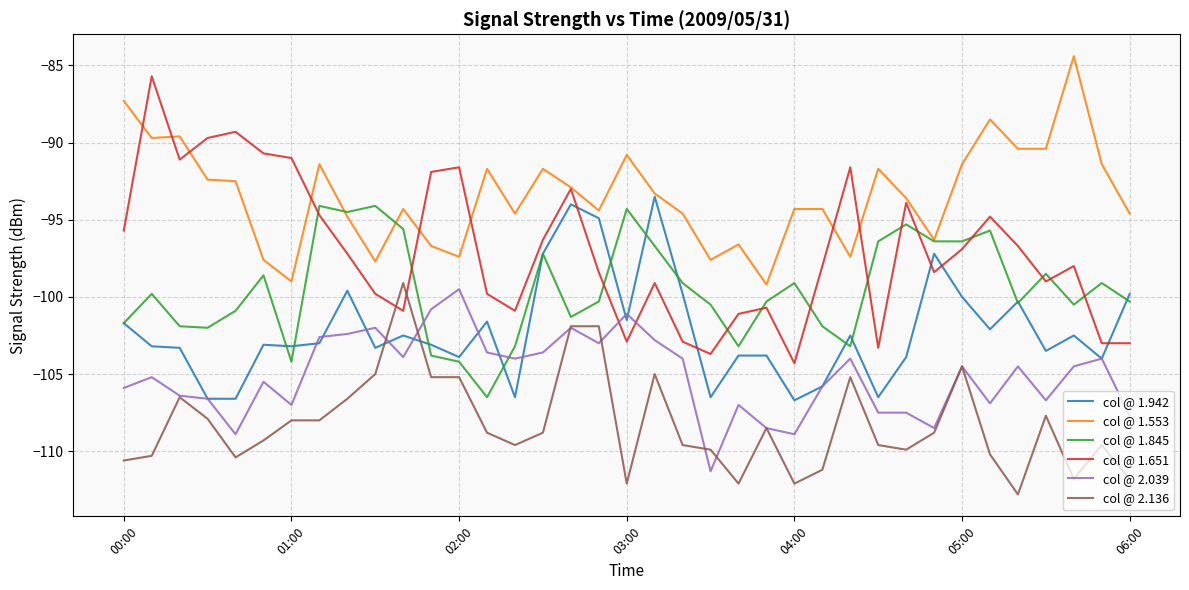

Which series has the largest range (max minus min)?

col @ 1.651